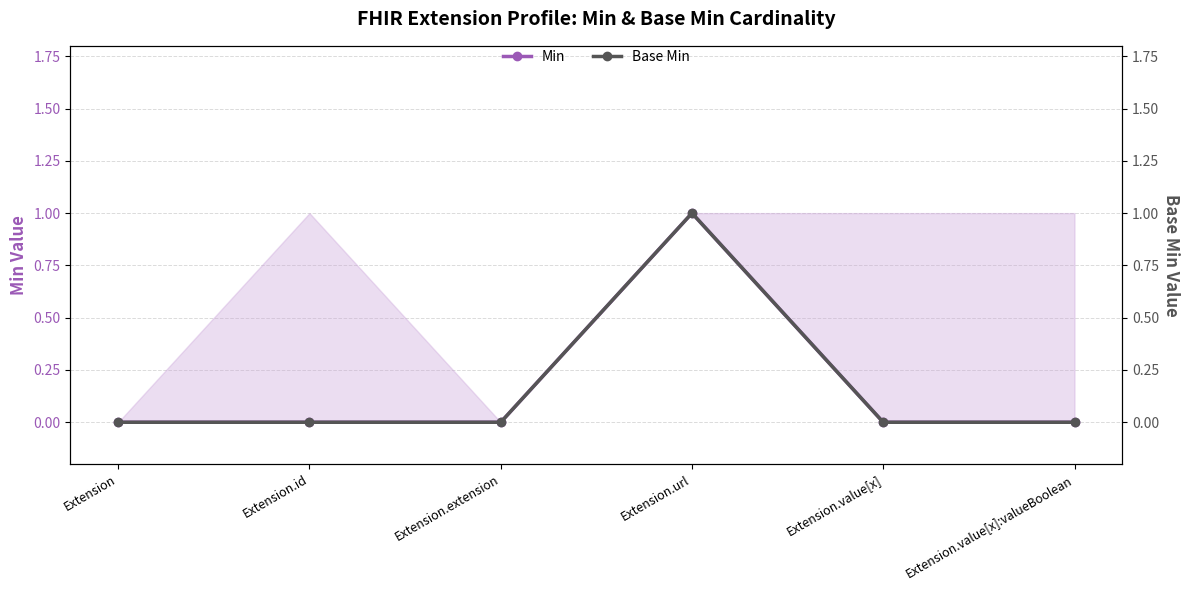

Reading right to left, extract all data points from this chart.

Min: Extension.value[x]:valueBoolean=0	Extension.value[x]=0	Extension.url=1	Extension.extension=0	Extension.id=0	Extension=0
Base Min: Extension.value[x]:valueBoolean=0	Extension.value[x]=0	Extension.url=1	Extension.extension=0	Extension.id=0	Extension=0